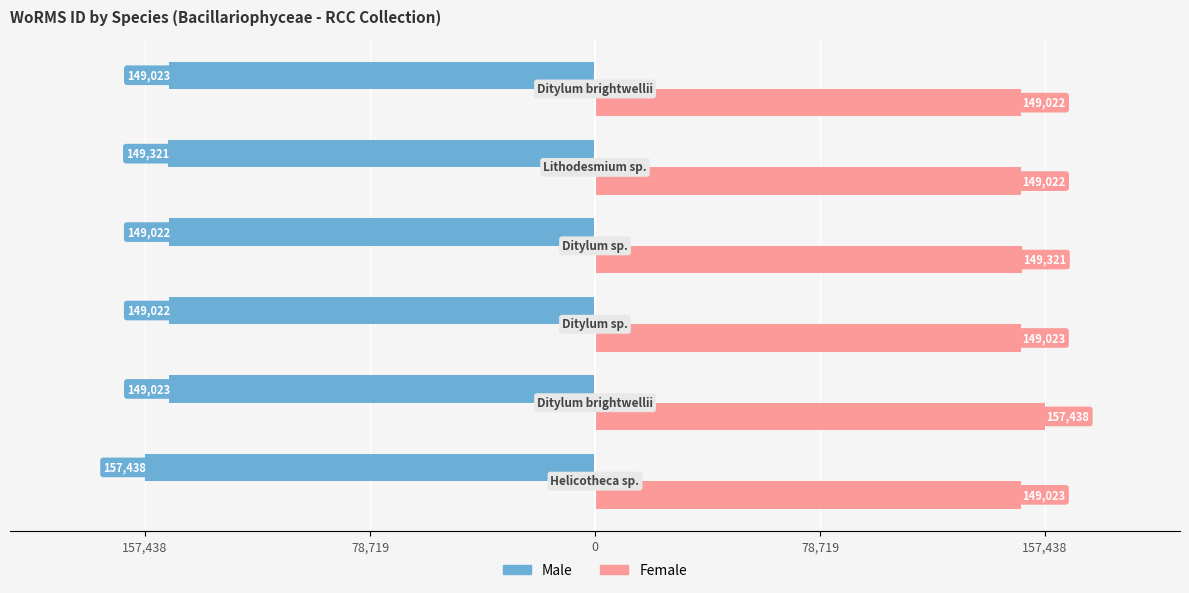

What are all the series names shown in the legend?

Male, Female